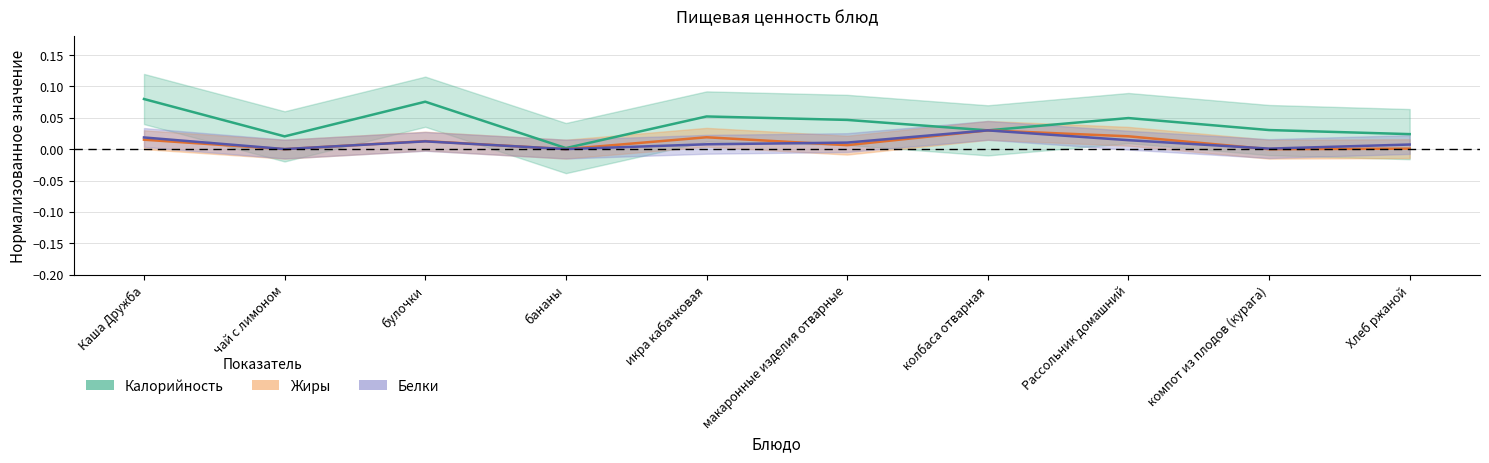

What is the total value across all series at булочки?

0.1